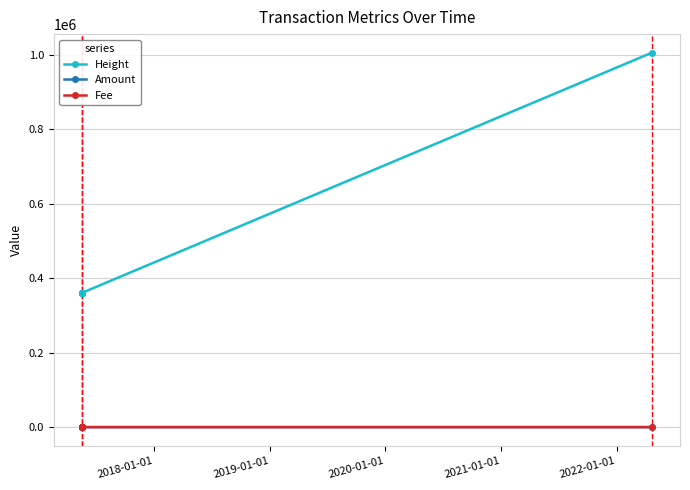

Which series has the largest range (max minus min)?

Height